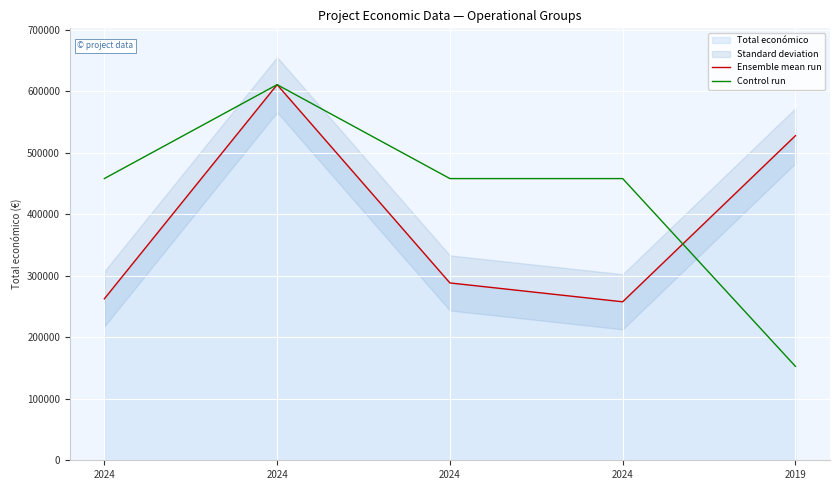

At how many categories does at least one series exceed 418856?

5